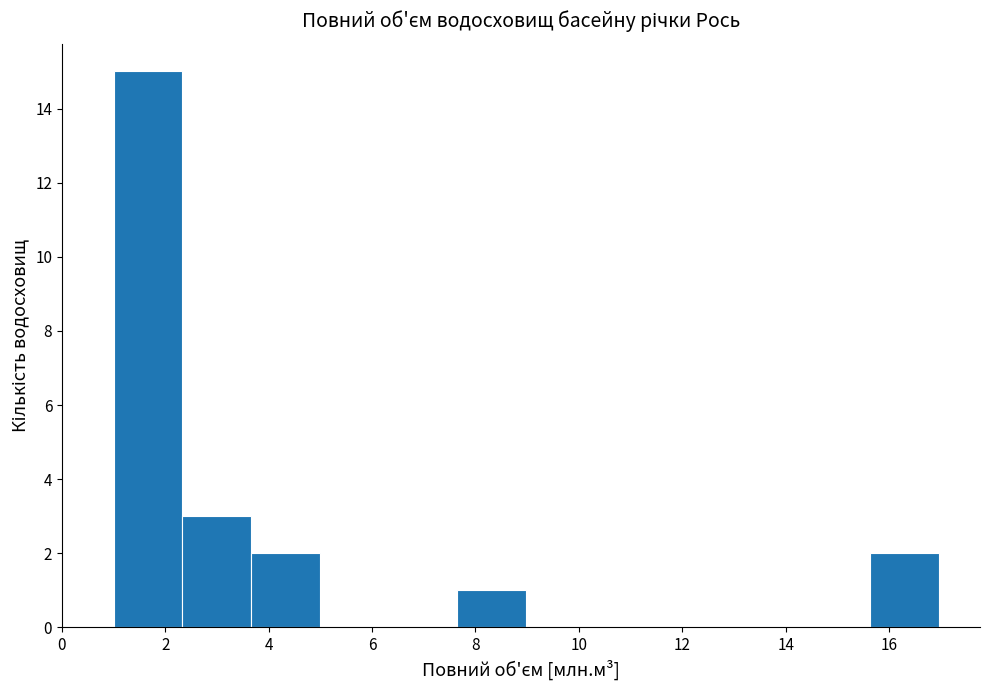

Reading left to right, list every bar in this chart as the range it spans on the x-axis followed by its height. Neither the bar edges nor the heights are printed on the chart, so give them approximately, as read against the axes.

1.0 to 2.4: 15
2.4 to 3.6: 3
3.6 to 5.0: 2
5.0 to 6.4: 0
6.4 to 7.6: 0
7.6 to 9.0: 1
9.0 to 10.4: 0
10.4 to 11.6: 0
11.6 to 13.0: 0
13.0 to 14.4: 0
14.4 to 15.6: 0
15.6 to 17.0: 2